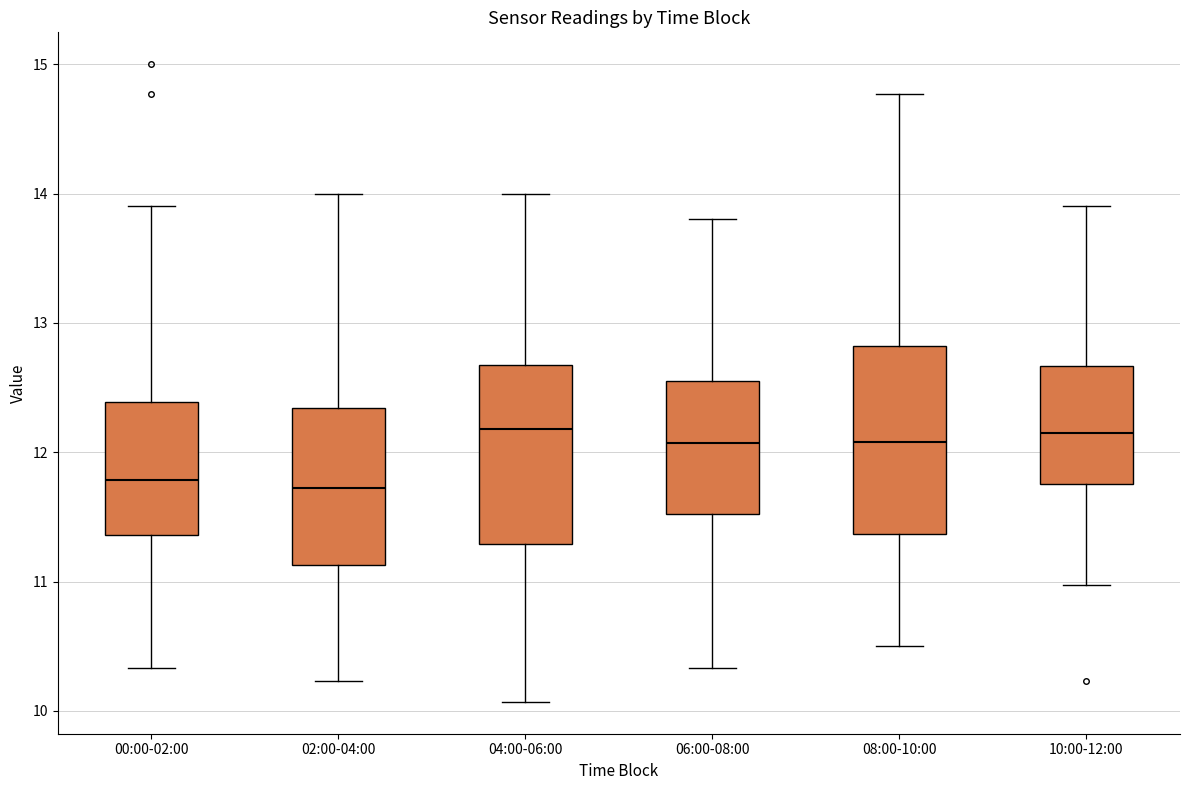

Where is the upper edge of the box for 00:00-02:00 on the y-axis? The values are not printed on the chart, so give them approximately, as read against the axis.

12.4